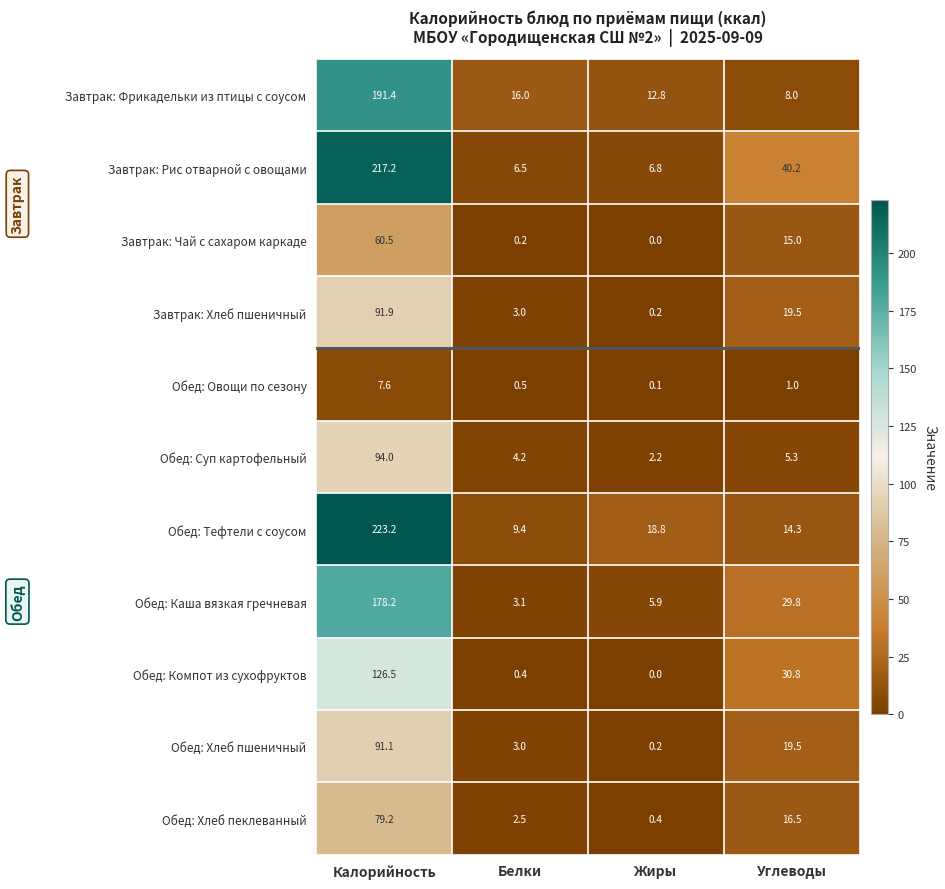

Between Жиры and Углеводы, which series saw the biggest shift?

Завтрак: Рис отварной с овощами